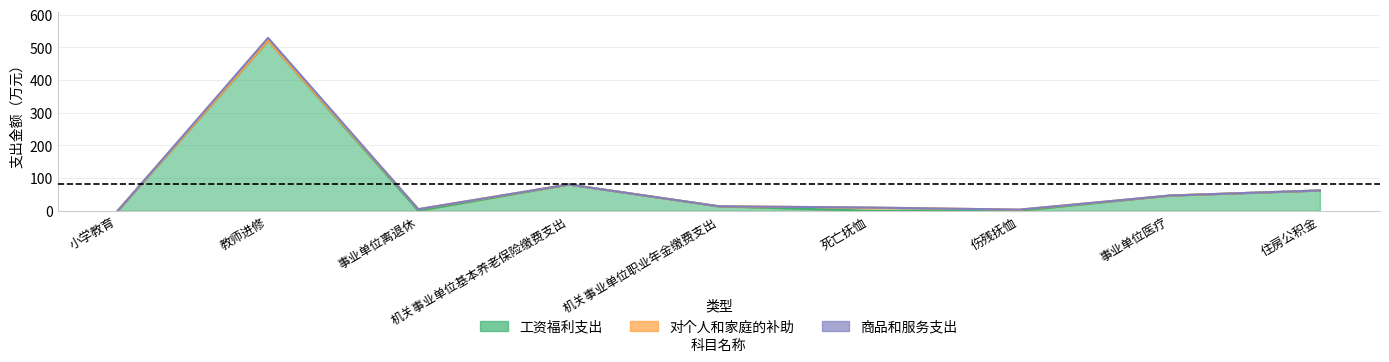

What is the difference between the second highest and second lowest values in the 商品和服务支出 series?

77.0